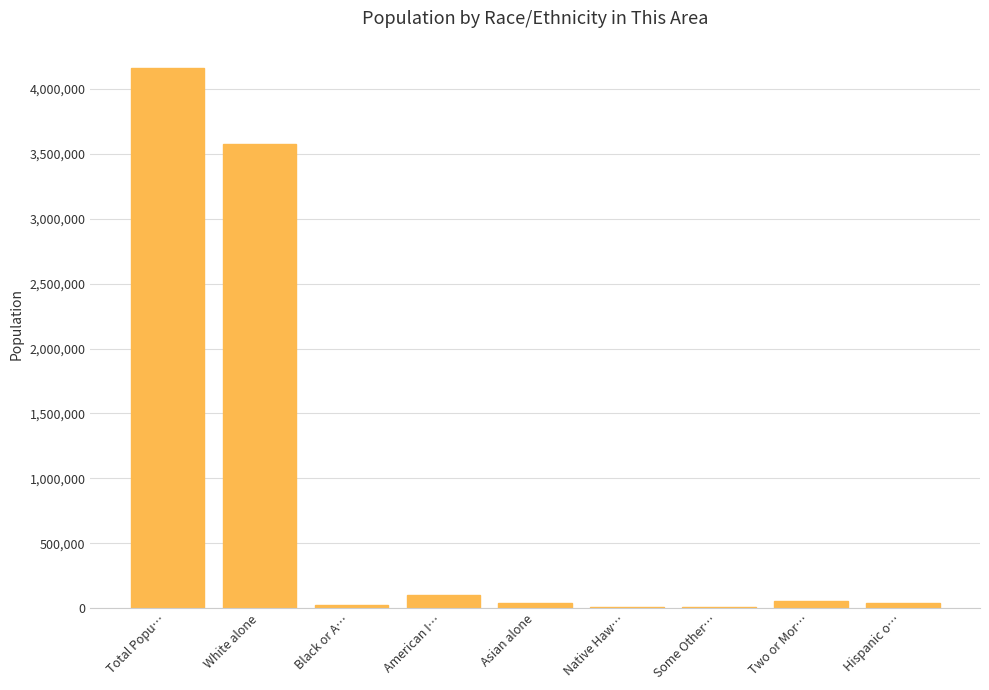

How many series are shown in this chart?

1